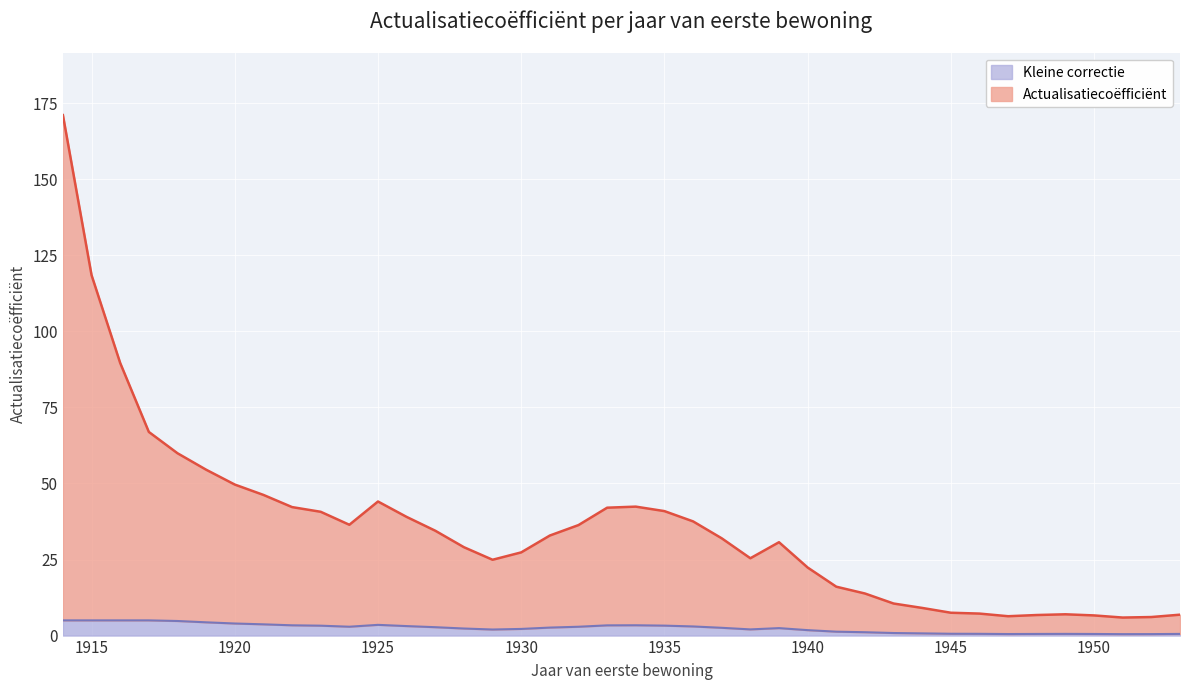

Rank the categories by value from highest to lowest.

1914, 1915, 1916, 1917, 1918, 1919, 1920, 1921, 1925, 1934, 1922, 1933, 1935, 1923, 1926, 1936, 1924, 1932, 1927, 1931, 1937, 1939, 1928, 1930, 1938, 1929, 1940, 1941, 1942, 1943, 1944, 1945, 1946, 1949, 1953, 1948, 1950, 1947, 1952, 1951